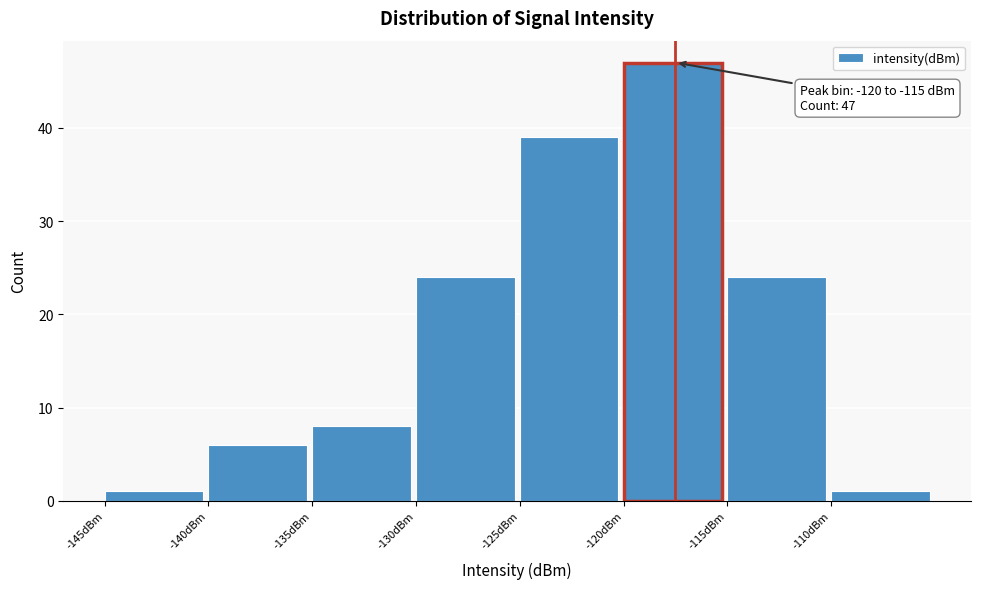

Which range on the x-axis has the tallest bar?

-120 to -115